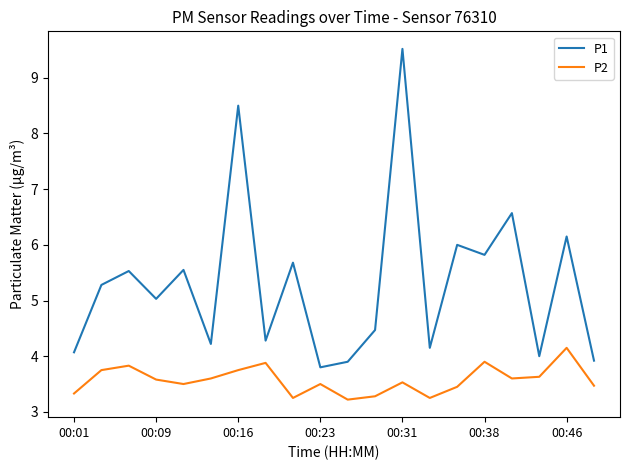

What is the highest value of the P2 series?

4.2